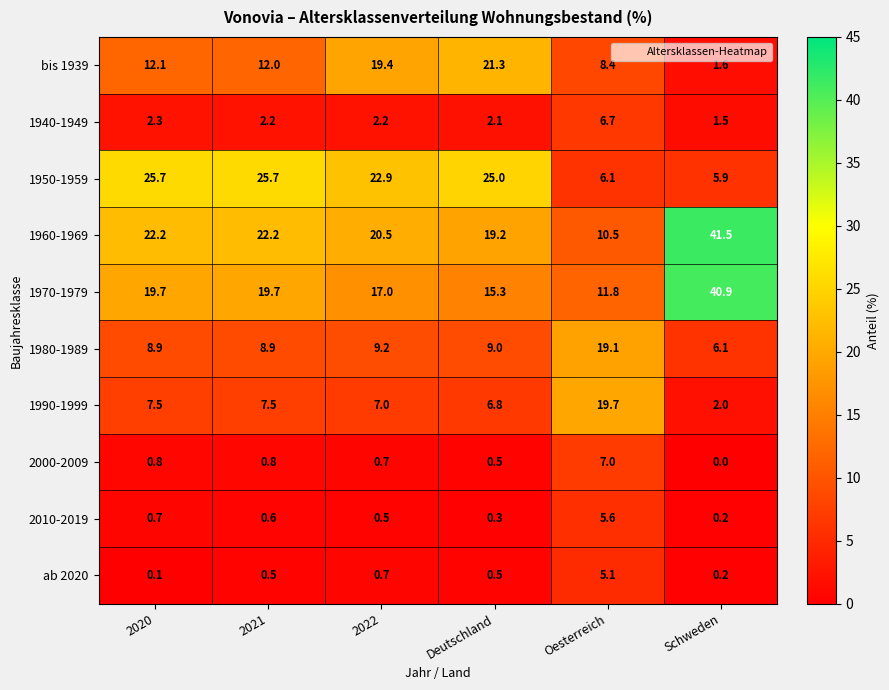

Is it true that 1950-1959 equals 6.1 at Oesterreich?

True